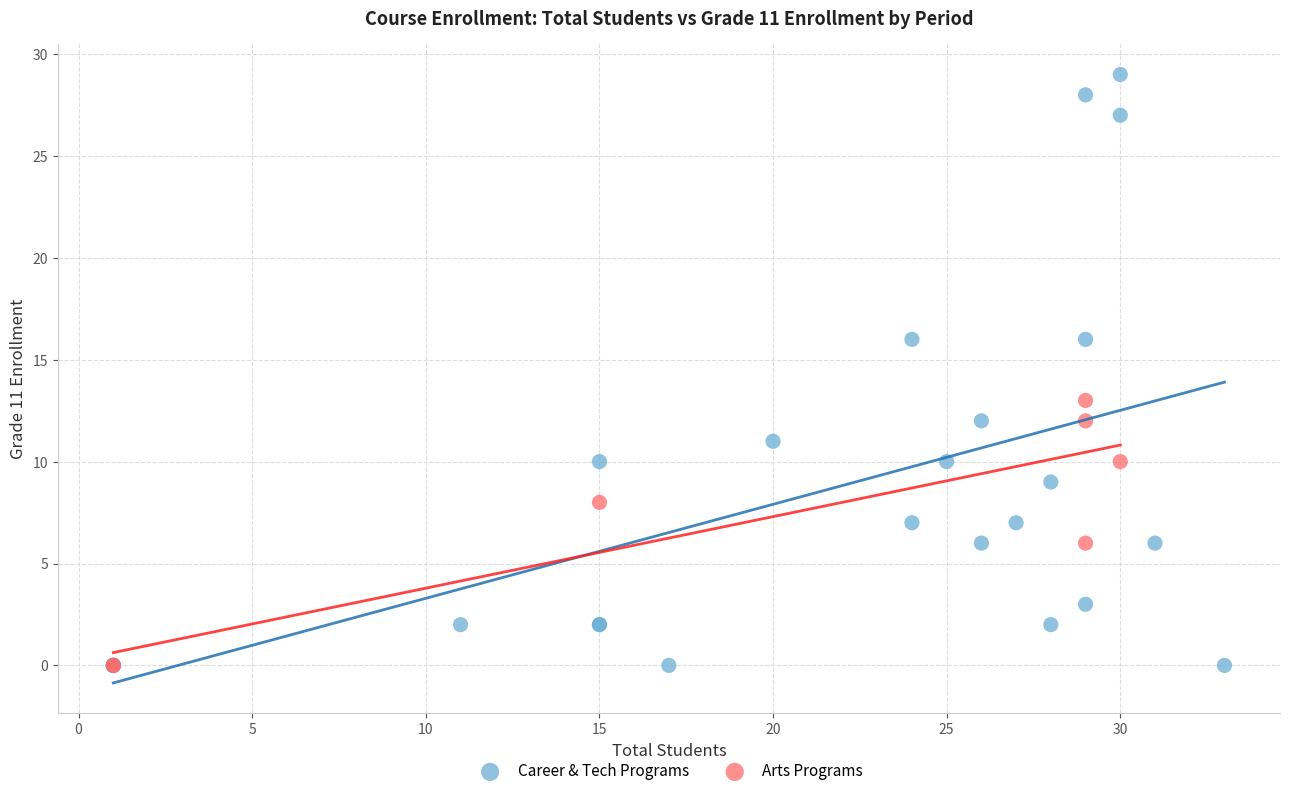

Which series has the largest Y range (max minus min)?

Career & Tech Programs